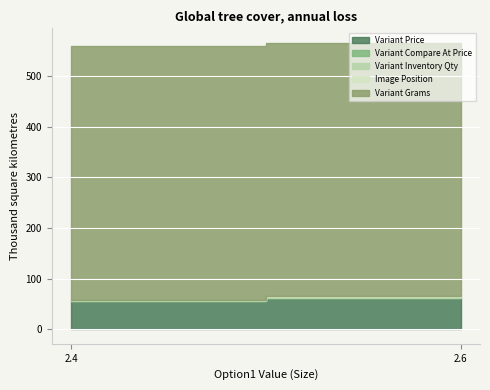

Between 2.4 and 2.6, which series saw the biggest shift?

Variant Price